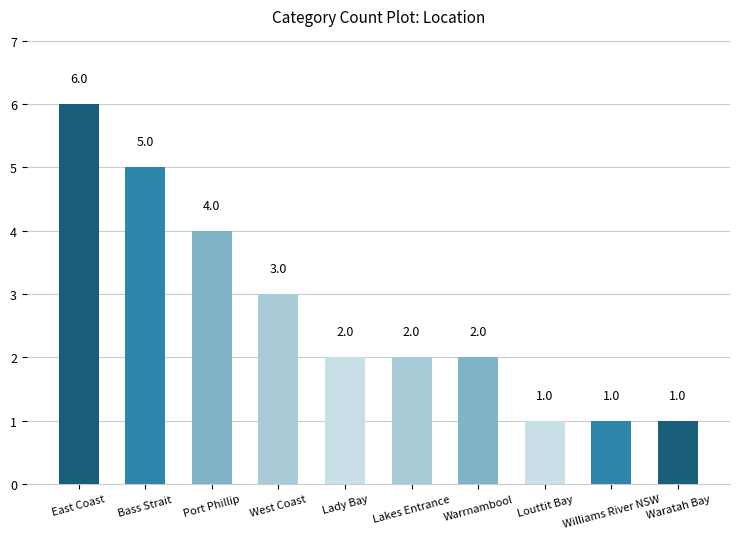

What is the greatest value displayed?

6